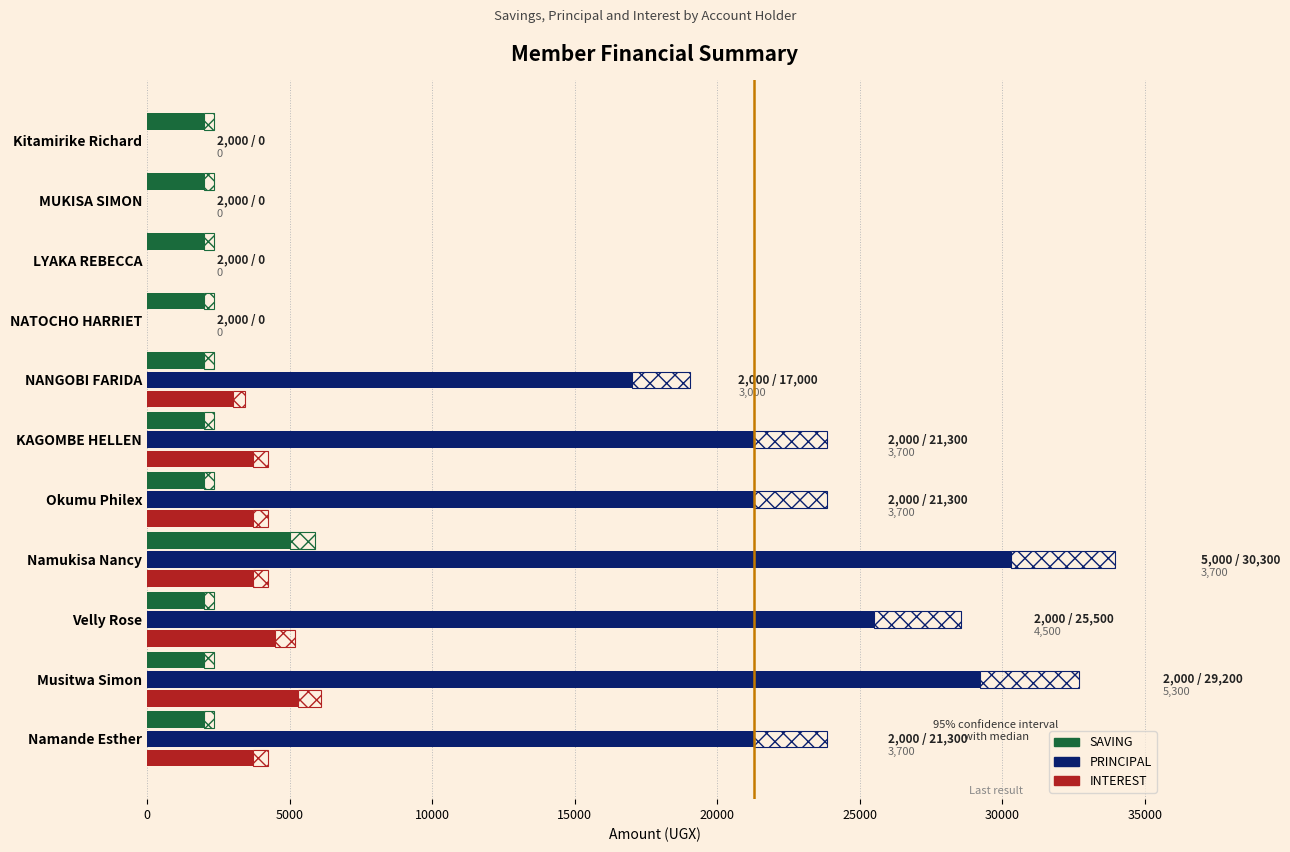

Which series has the largest range (max minus min)?

PRINCIPAL